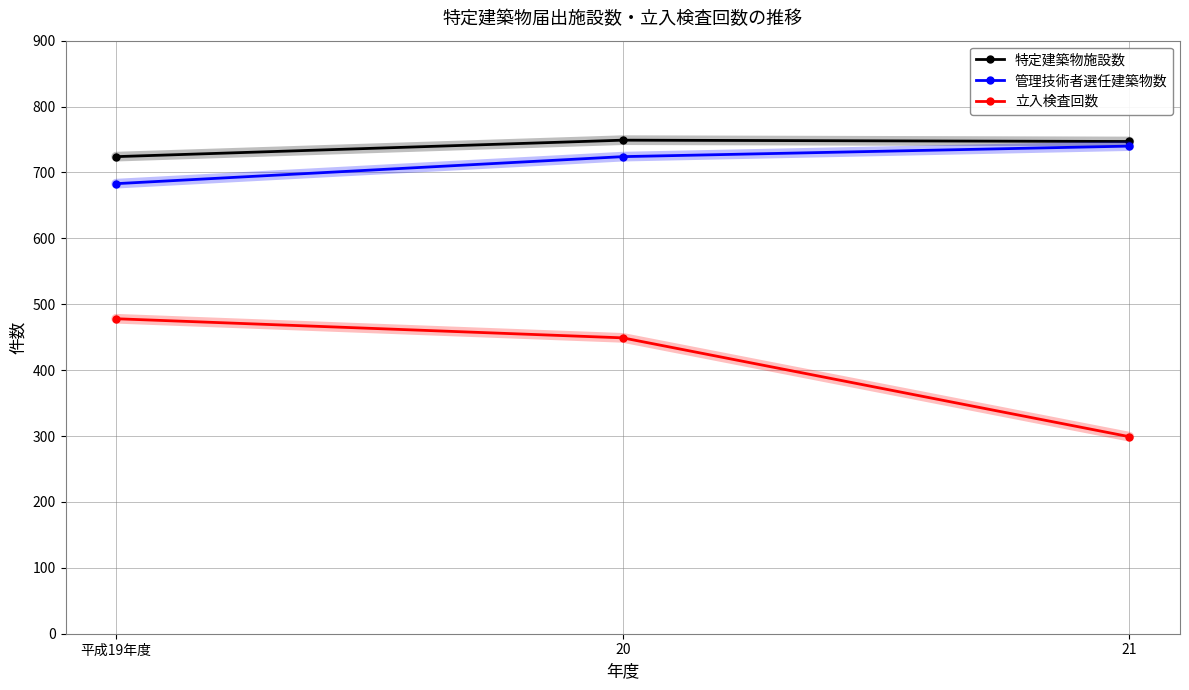

The 管理技術者選任建築物数 series shows 724 at 20. True or false?

True